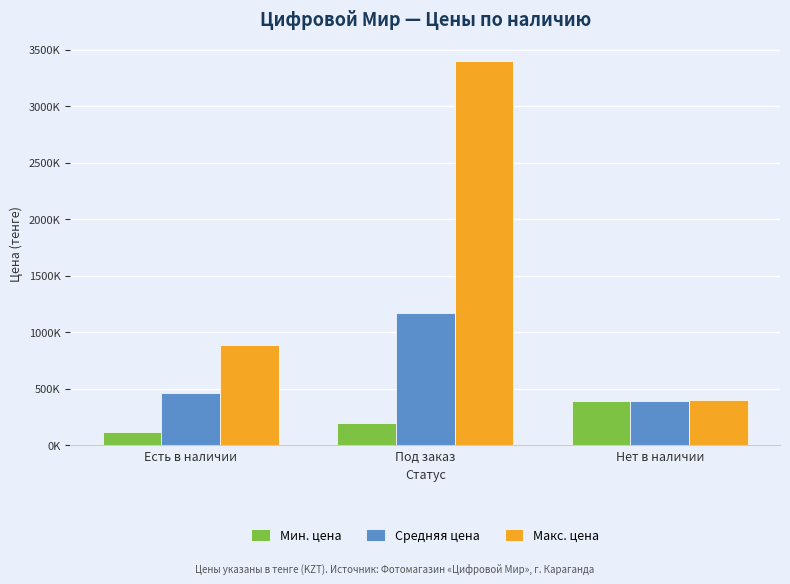

Are the bars horizontal?

No